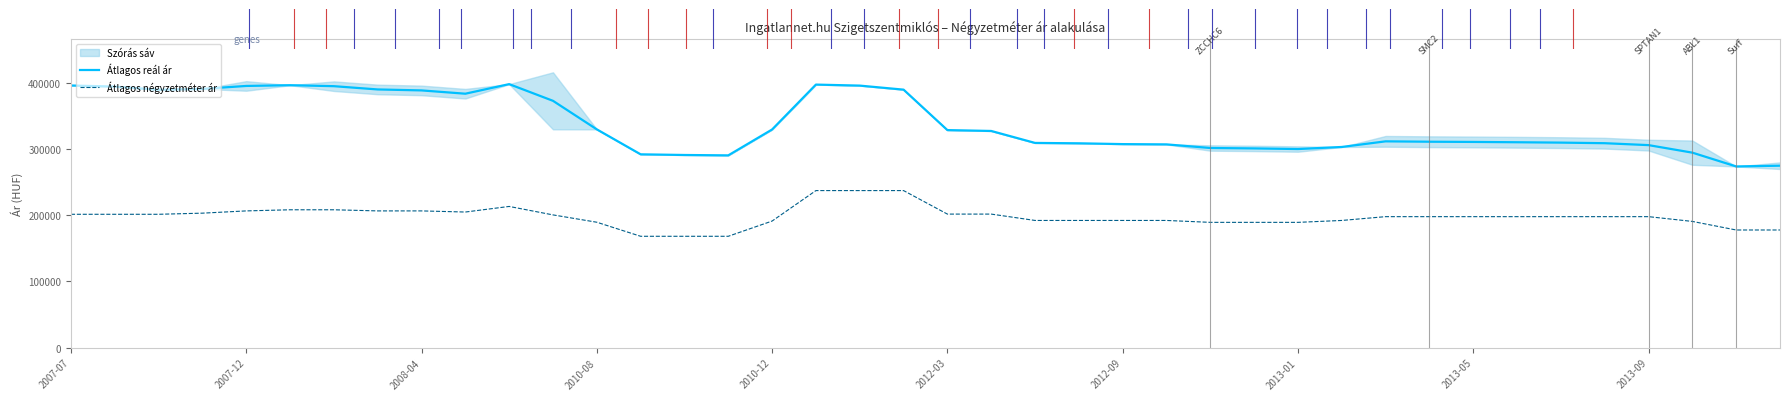

Which series has the largest range (max minus min)?

Átlagos reál ár